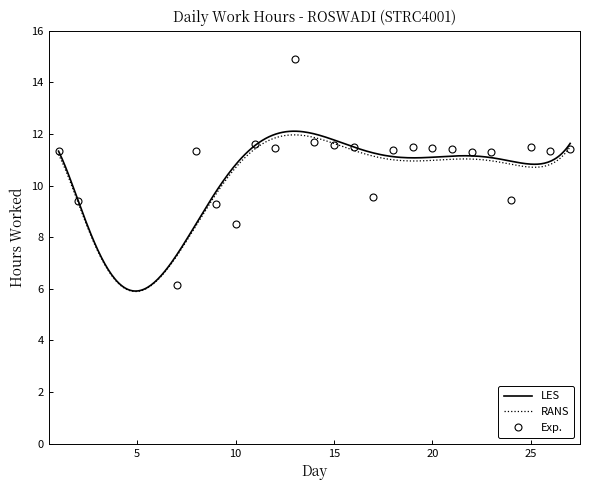

What is the sum of all values?

250.3